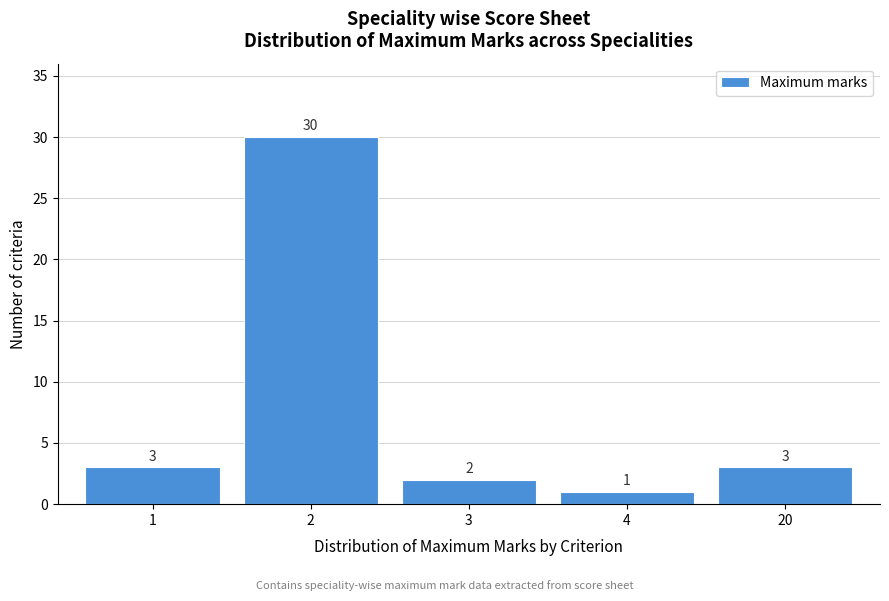

Reading left to right, extract all data points from this chart.

1=3	2=30	3=2	4=1	20=3